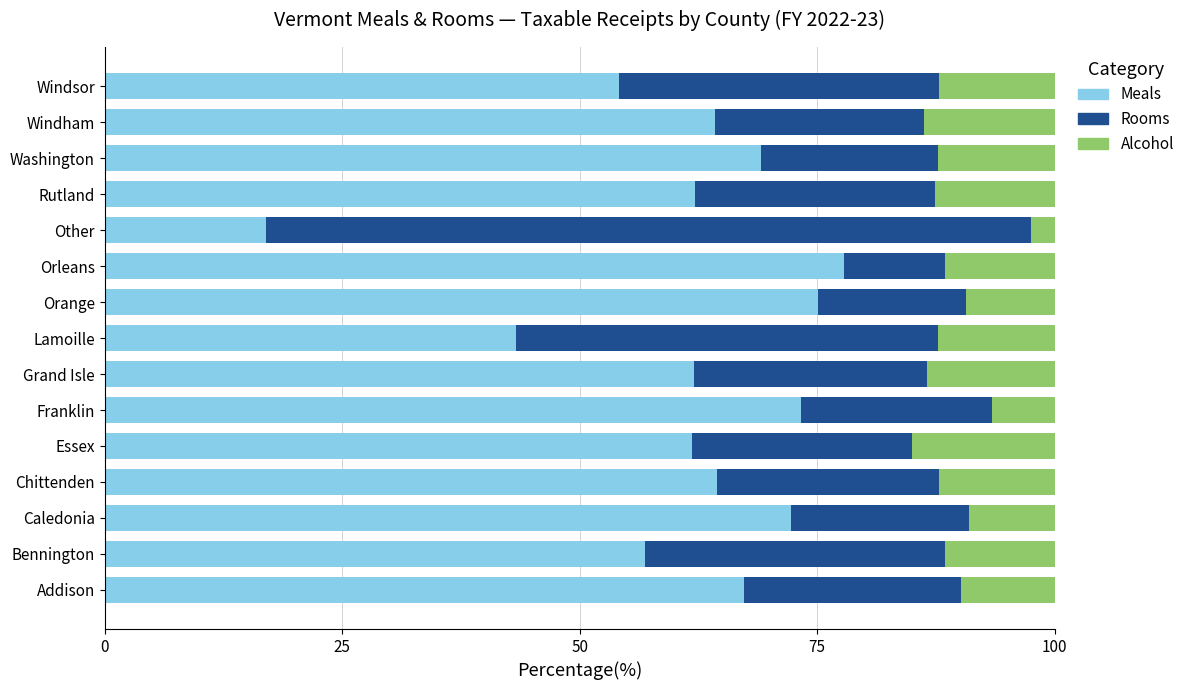

The value of Meals at Caledonia is 48.2. True or false?

False